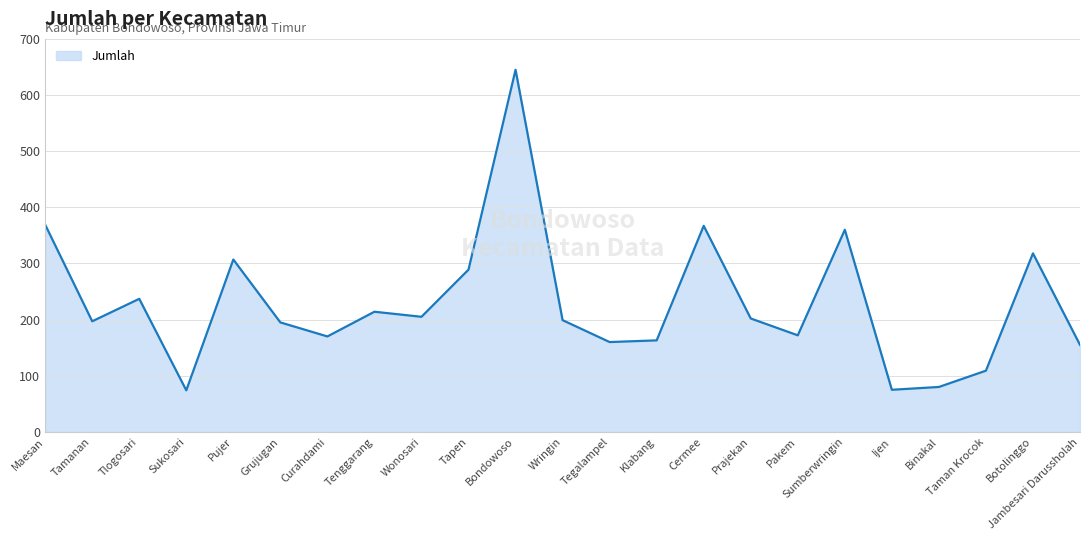

Does the chart have visible grid lines?

Yes